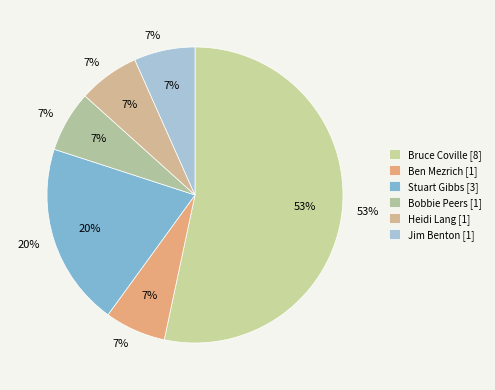

To the nearest percent, what portion does Bruce Coville [8] represent?

53%